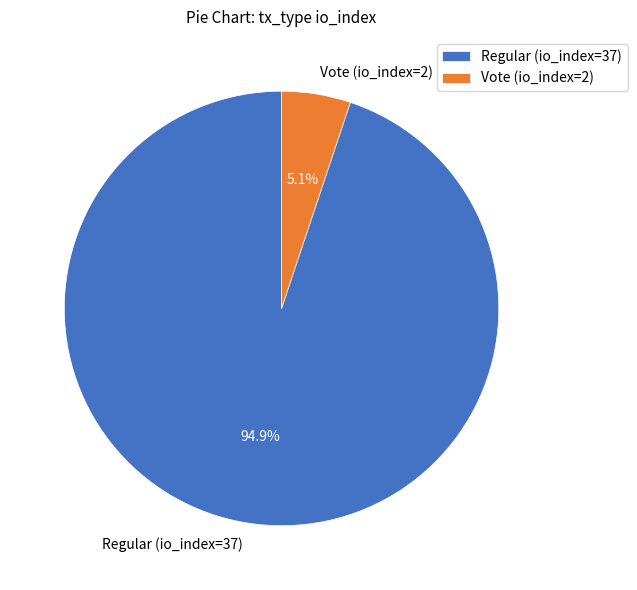

To the nearest percent, what is the combined percentage of Vote (io_index=2) and Regular (io_index=37)?

100%